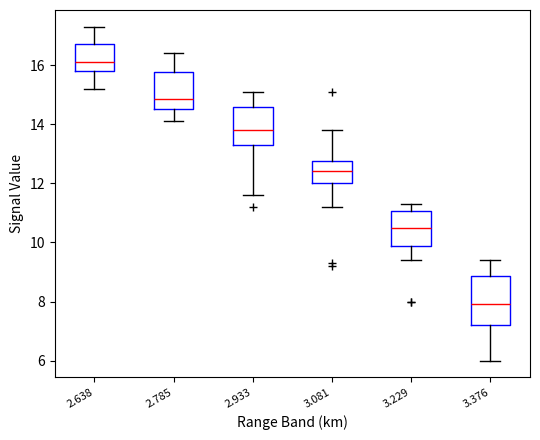

Where is the upper edge of the box at x = 2.638 on the y-axis? The values are not printed on the chart, so give them approximately, as read against the axis.

16.8